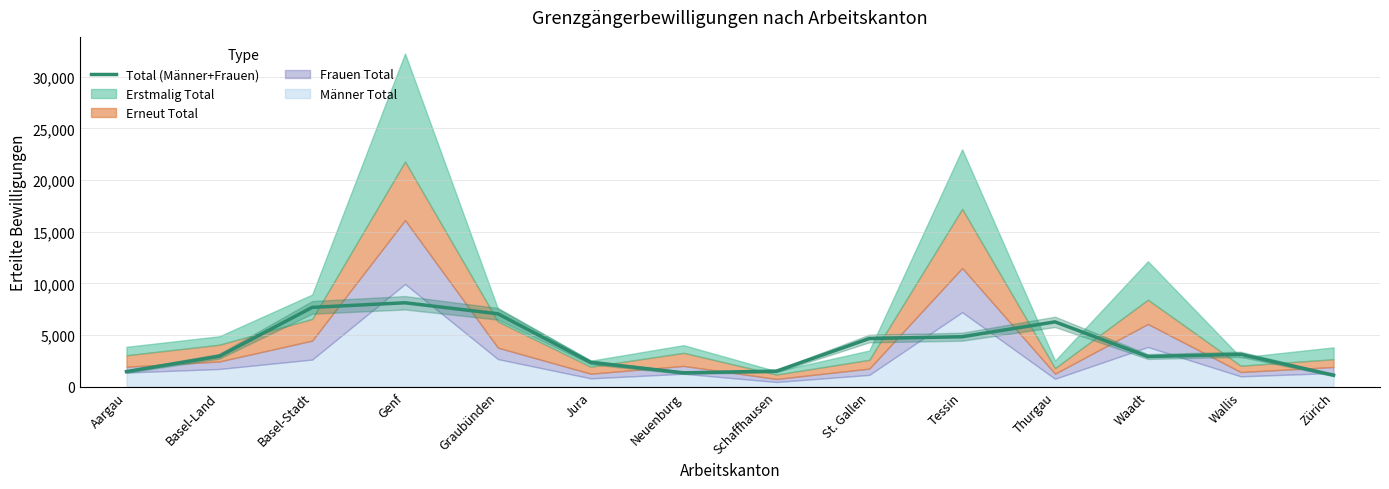

What is the ratio of the value at Schaffhausen to the value at Graubünden?

0.2